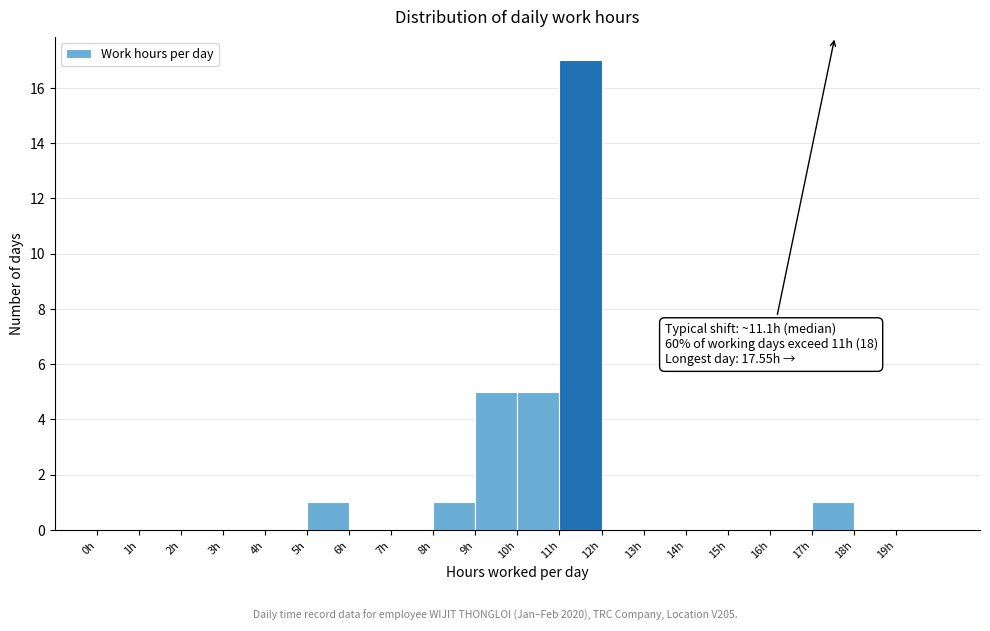

Which range on the x-axis has the tallest bar?

11 to 12